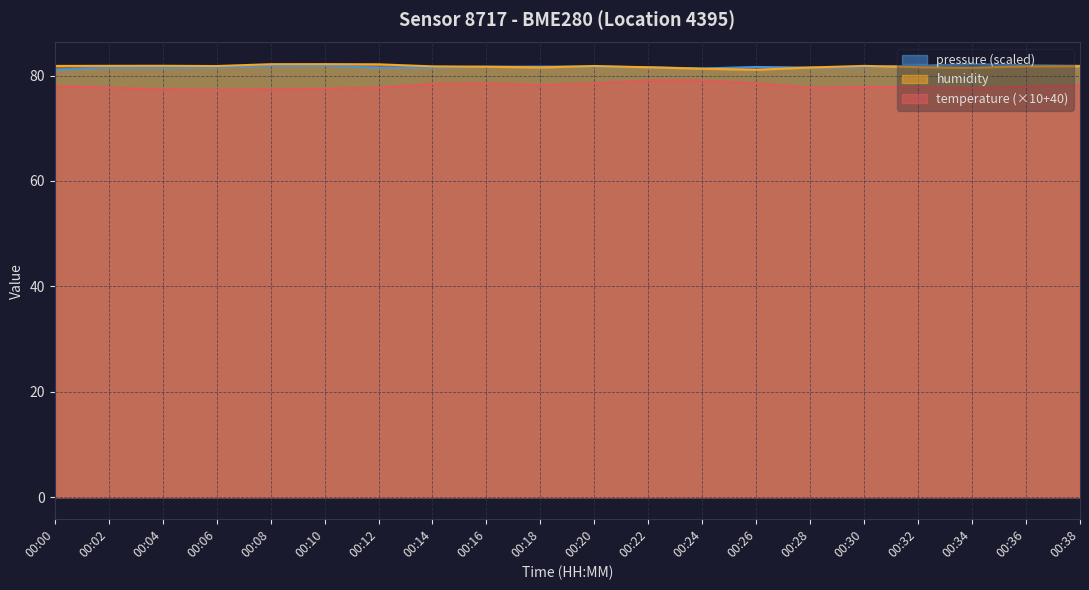

List the labels in order of temperature value, smallest first.

00:06, 00:04, 00:08, 00:10, 00:34, 00:02, 00:12, 00:28, 00:30, 00:32, 00:36, 00:00, 00:38, 00:18, 00:14, 00:16, 00:20, 00:26, 00:22, 00:24